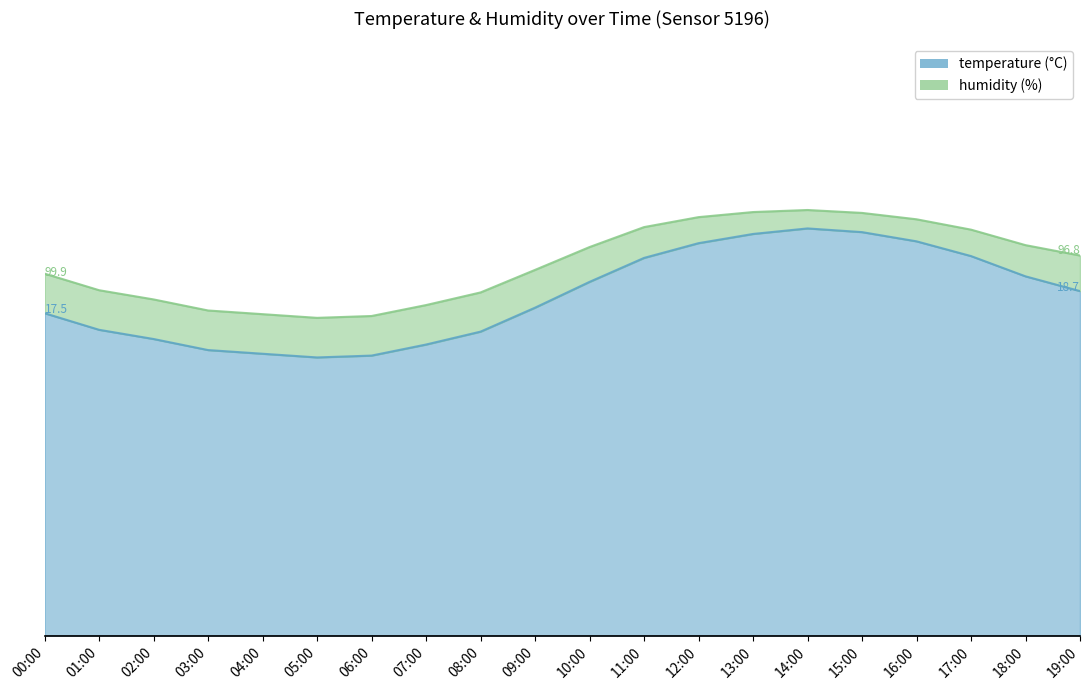

Reading right to left, what are all the values shown in this chart?

18.7	19.5	20.6	21.4	21.9	22.1	21.8	21.3	20.5	19.2	17.8	16.5	15.8	15.2	15.1	15.3	15.5	16.1	16.6	17.5